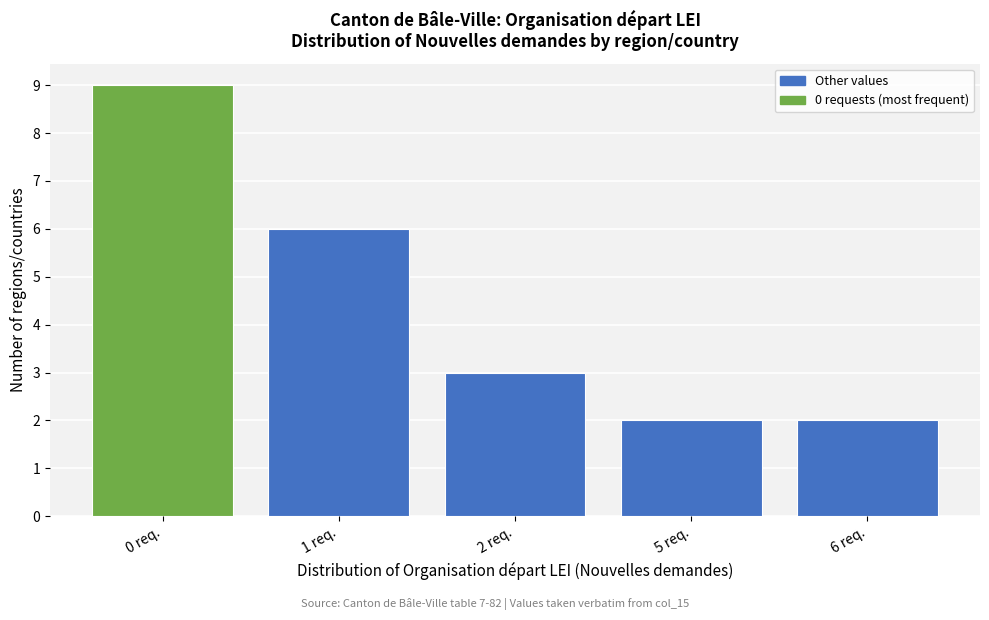

Reading left to right, list all the values displayed in this chart.

0 req.=9	1 req.=6	2 req.=3	5 req.=2	6 req.=2